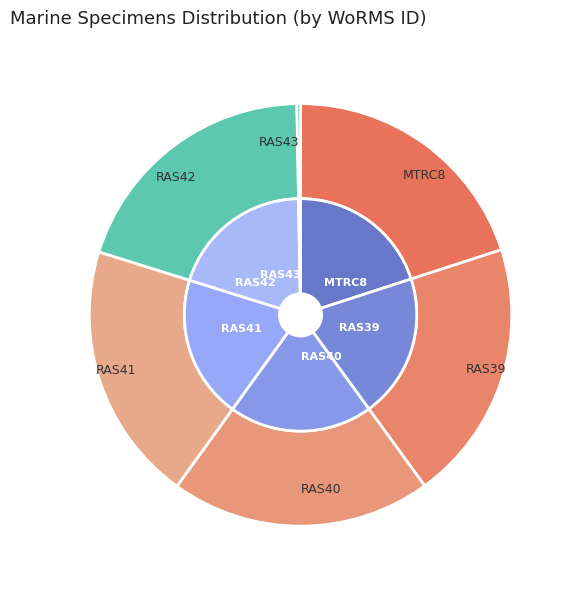

Do RAS39 and RAS42 together represent more than half of the pie?

No